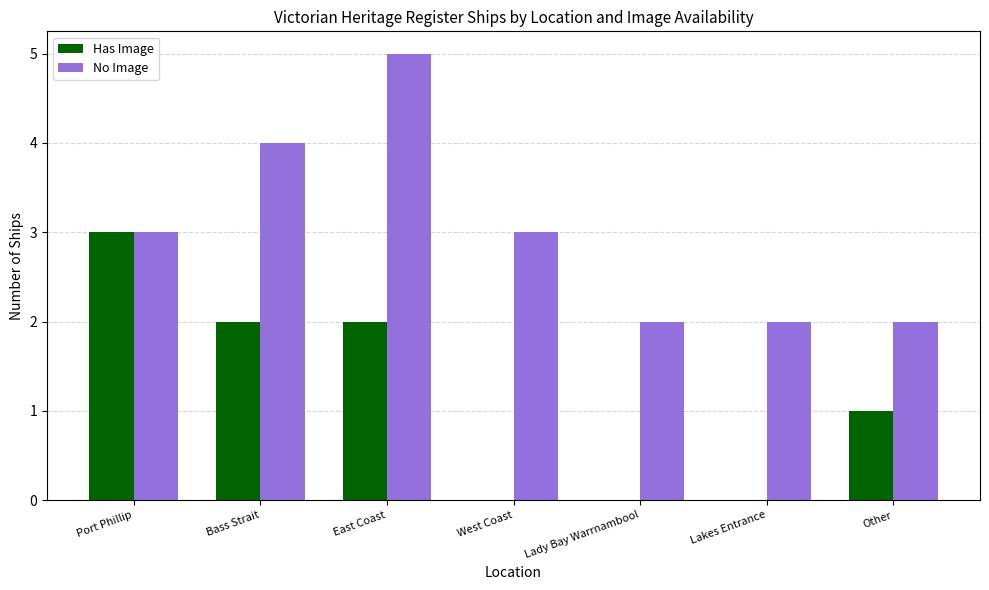

What is the total value across all series at Other?

3